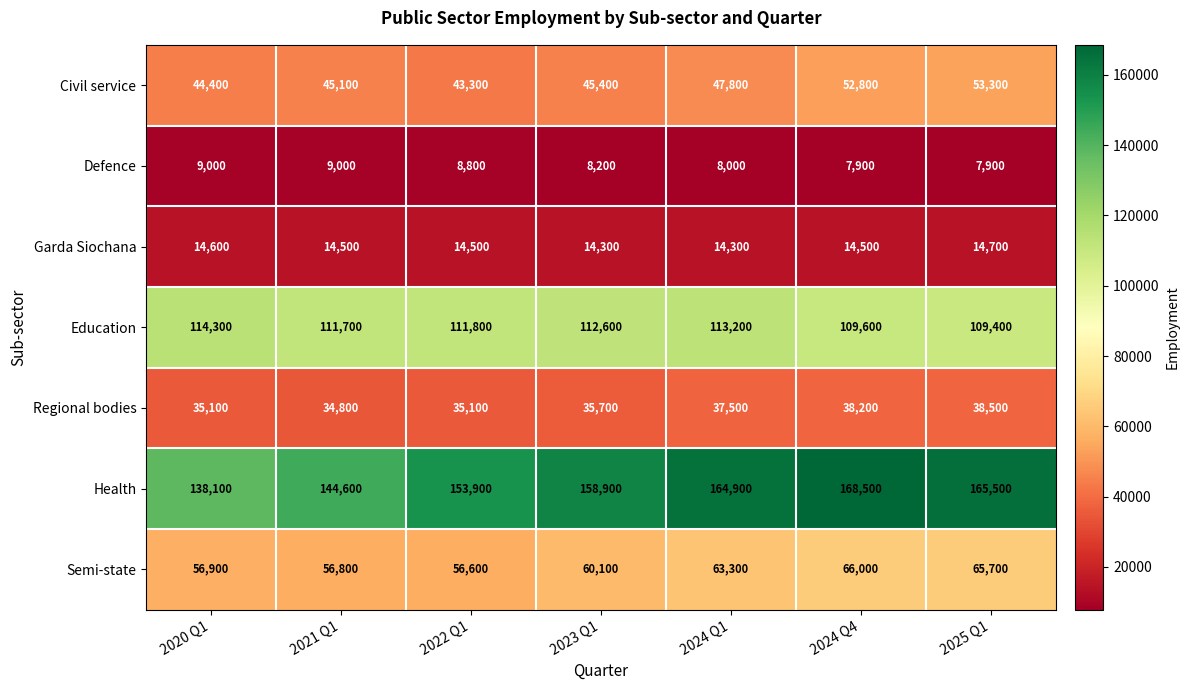

True or false: Health has a value of 280261 at 2024 Q4.

False